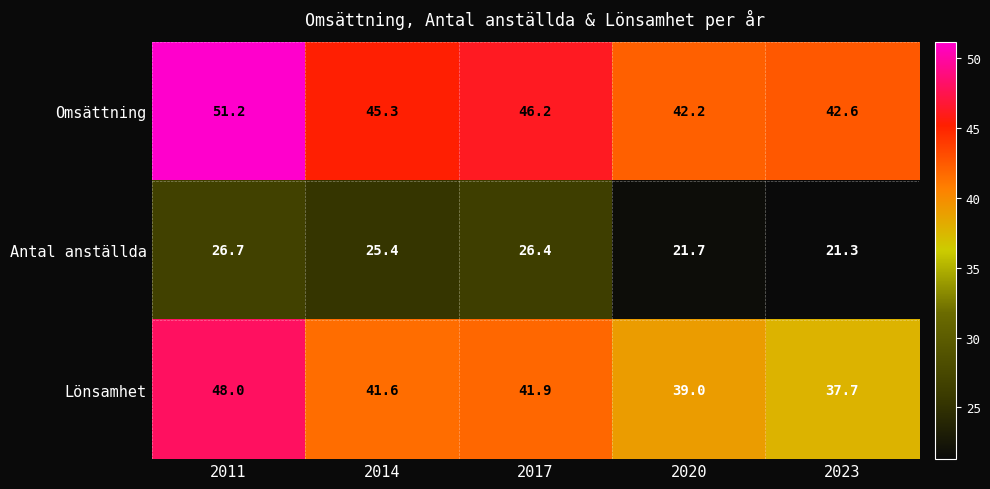

Reading right to left, list all the values displayed in this chart.

Omsättning: 2023=42.6	2020=42.2	2017=46.2	2014=45.3	2011=51.2
Antal anställda: 2023=21.3	2020=21.7	2017=26.4	2014=25.4	2011=26.7
Lönsamhet: 2023=37.7	2020=39.0	2017=41.9	2014=41.6	2011=48.0